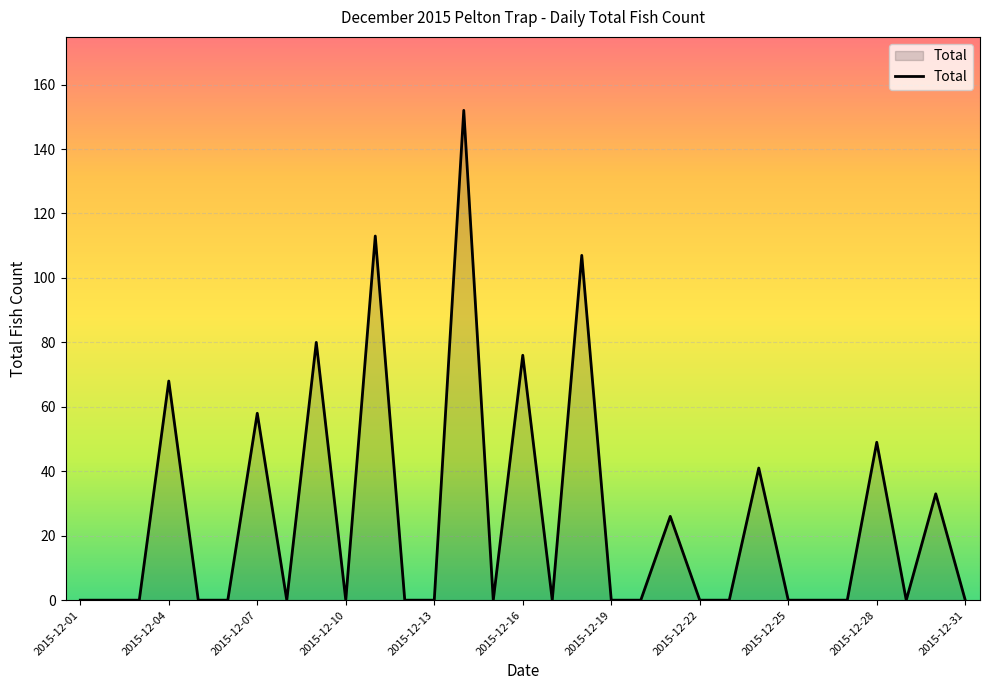

What is the difference between the maximum and second lowest values?

152